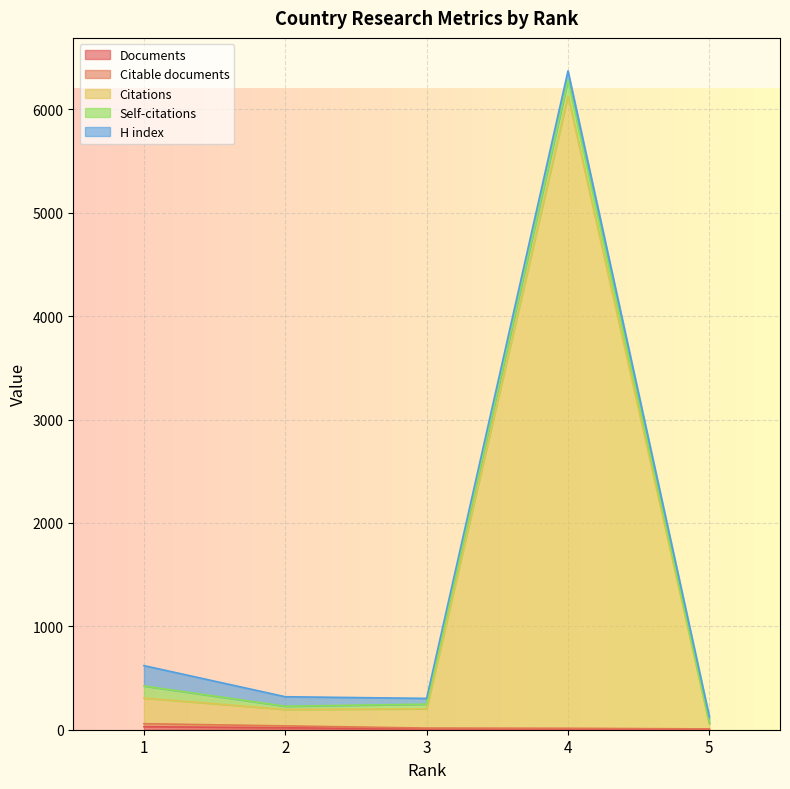

At which category is the sum across all series the highest?

4